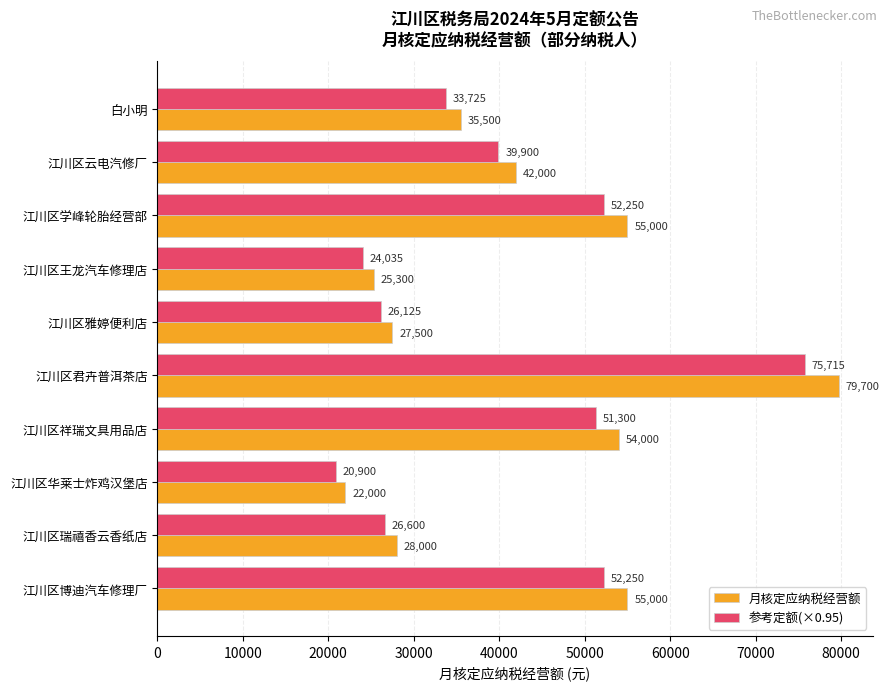

Which category has the lowest value in the 月核定应纳税经营额 series?

江川区华莱士炸鸡汉堡店